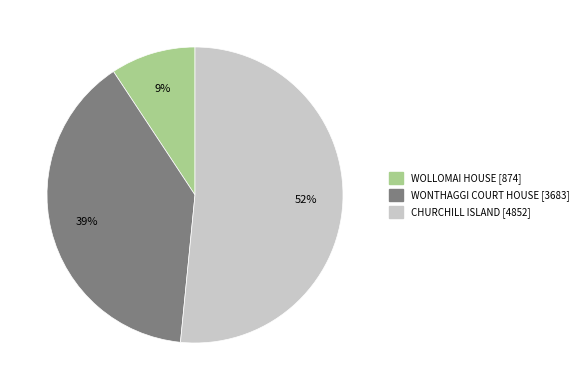

To the nearest percent, what portion does WOLLOMAI HOUSE represent?

9%